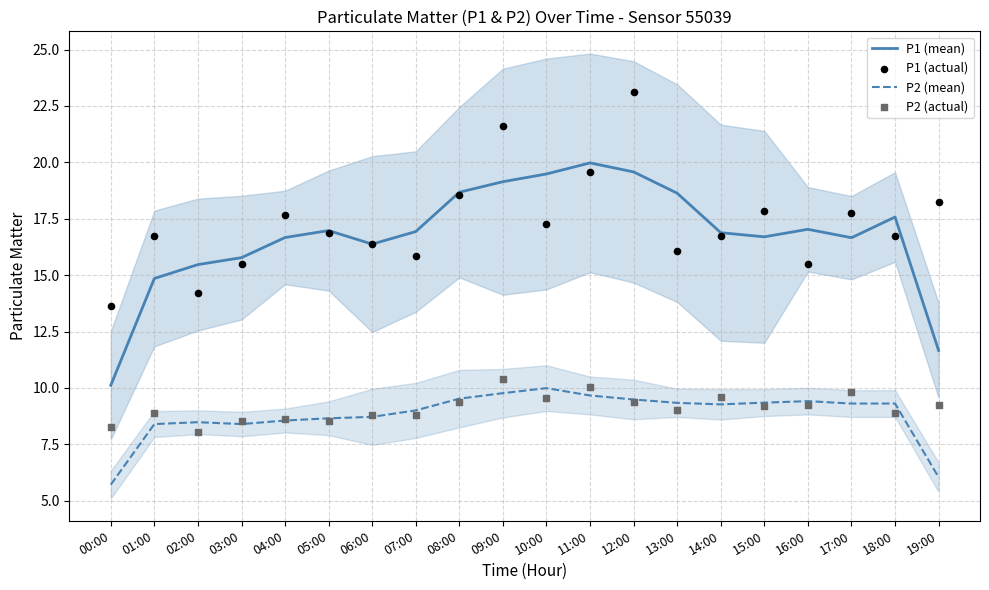

Which series reaches the minimum Y coordinate?

P2 (mean)